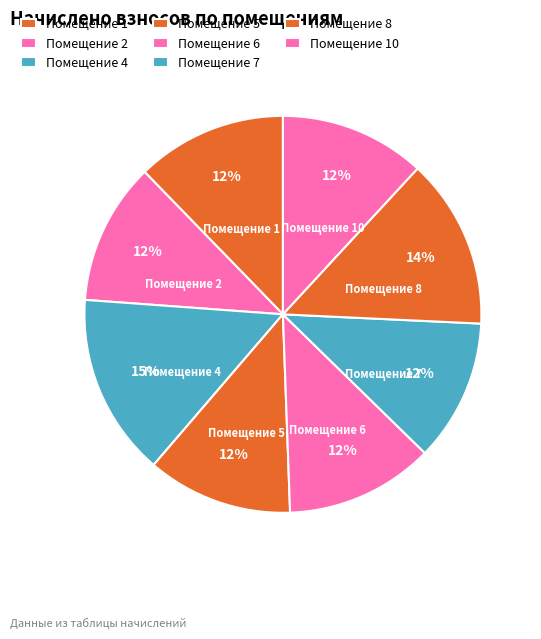

How many segments does this pie chart have?

8